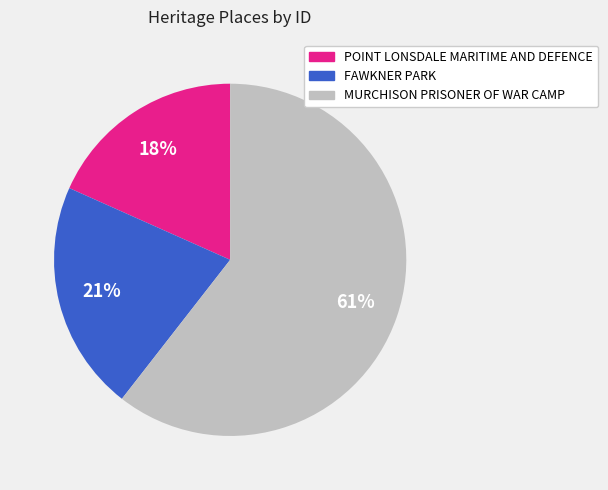

What is the majority slice?

MURCHISON PRISONER OF WAR CAMP